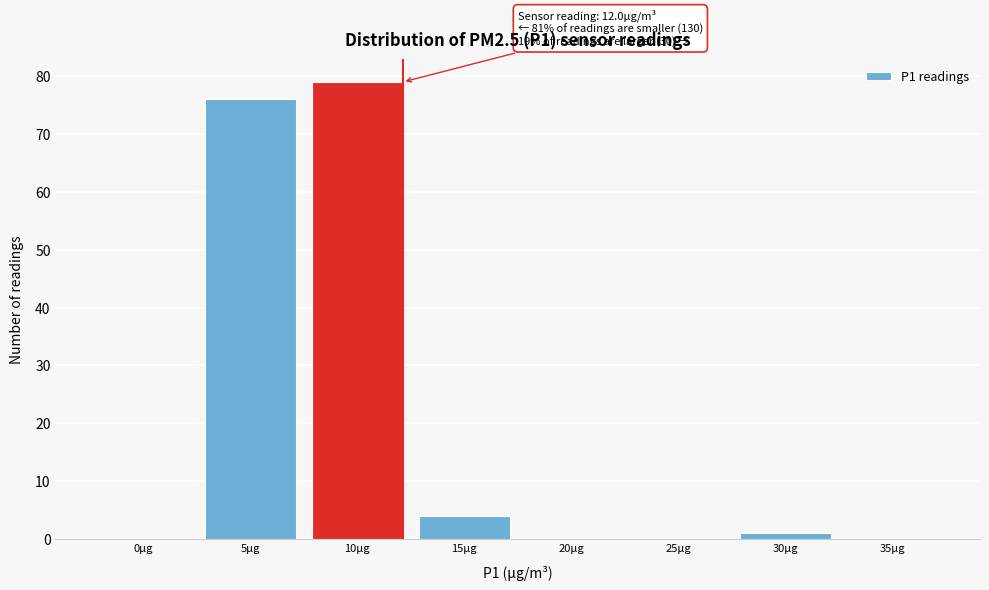

Reading left to right, extract all data points from this chart.

0µg=0	5µg=76	10µg=79	15µg=4	20µg=0	25µg=0	30µg=1	35µg=0